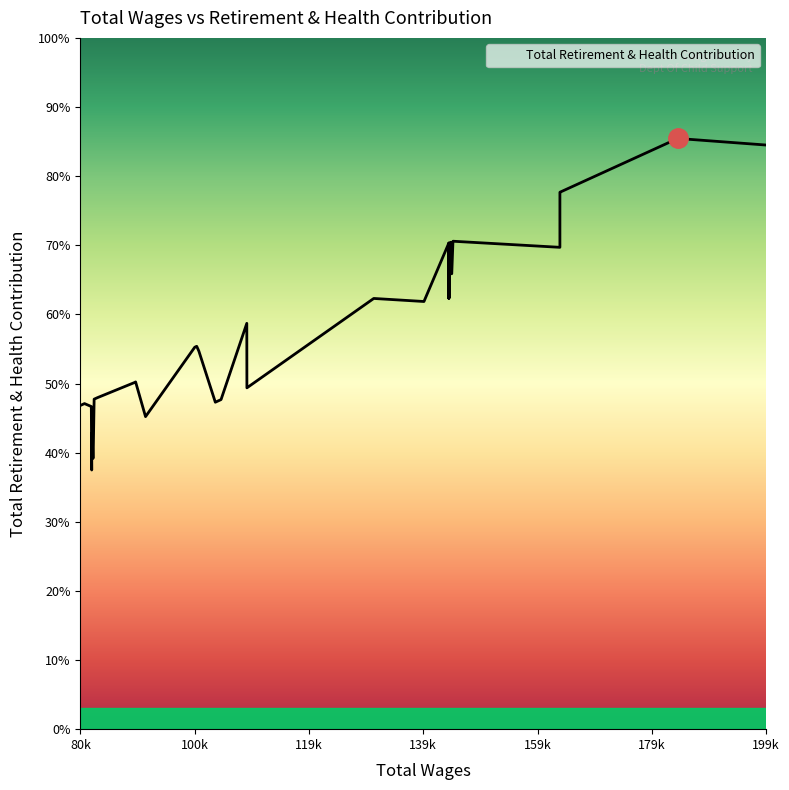

At which category does the data reach its first local peak?

1